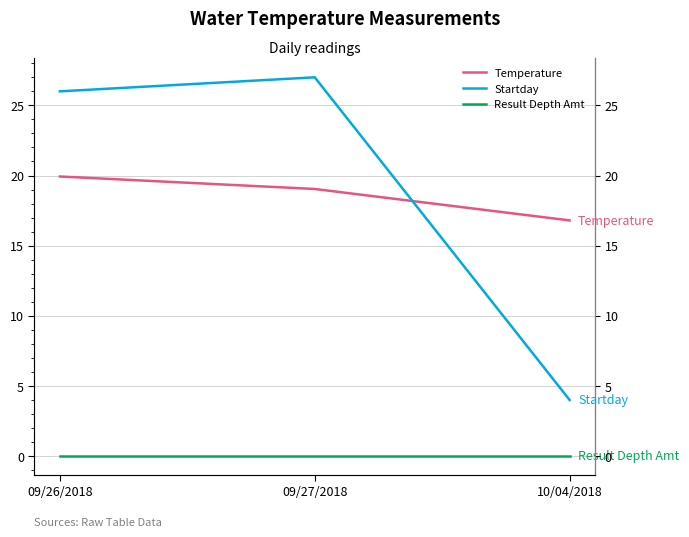

Reading left to right, what are all the values shown in this chart?

Temperature: 19.9	19.0	16.8
Startday: 26.0	27.0	4.0
Result Depth Amt: 0.0	0.0	0.0